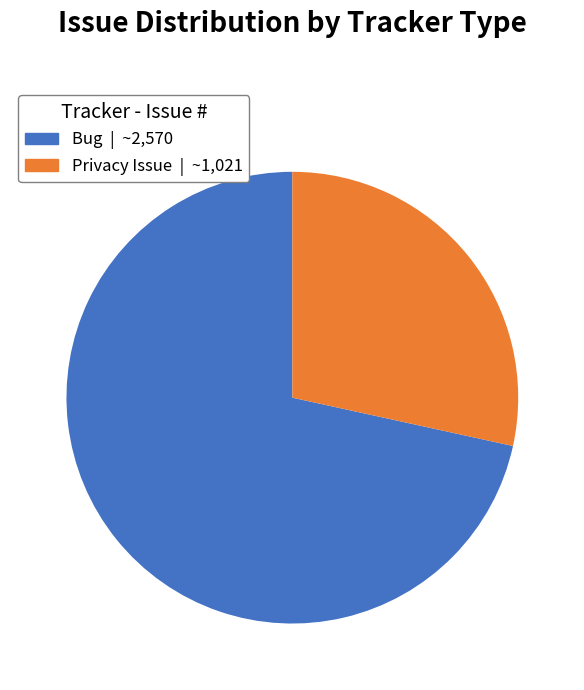

Does any single category account for the majority?

Yes